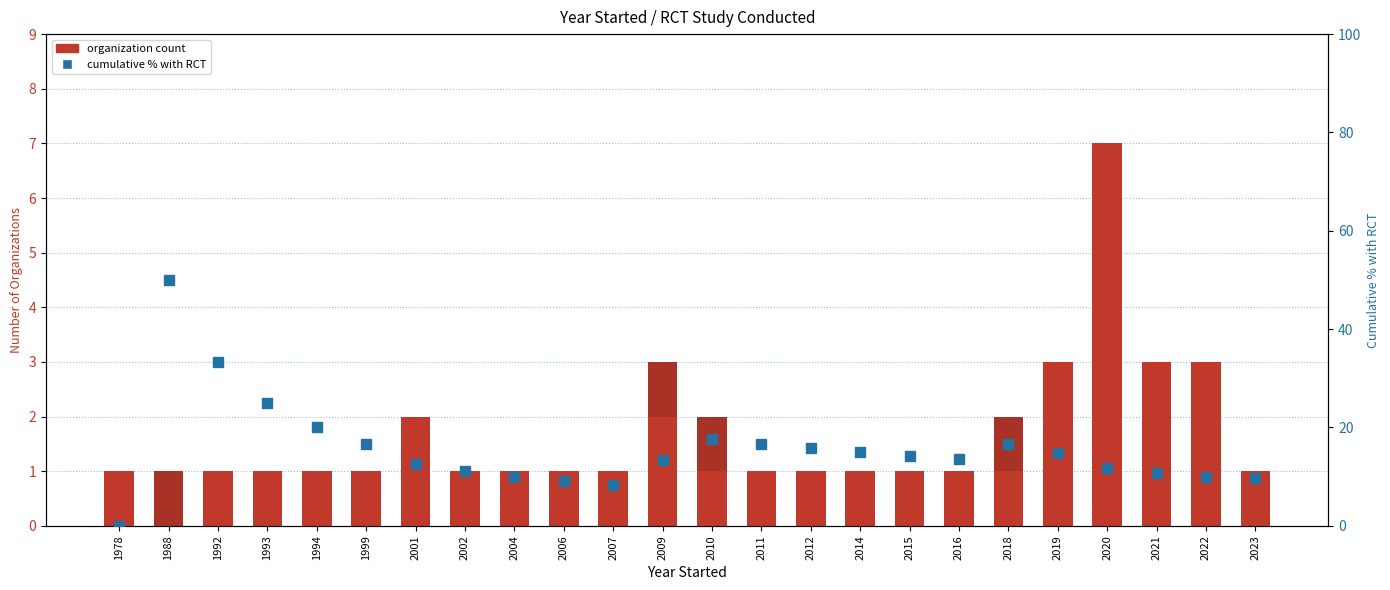

Which series has the largest total across all categories?

% with RCT (cumulative)